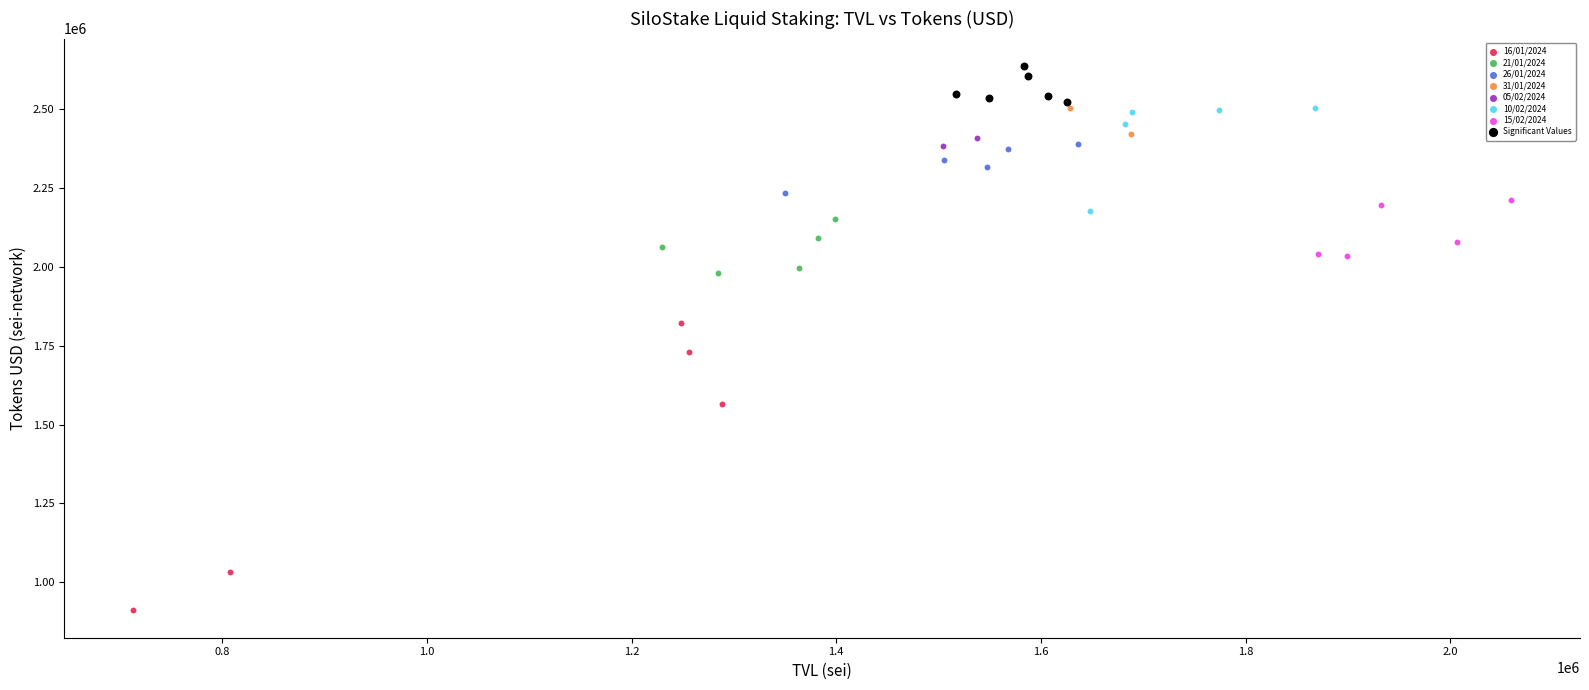

What are all the series names shown in the legend?

16/01/2024, 21/01/2024, 26/01/2024, 31/01/2024, 05/02/2024, 10/02/2024, 15/02/2024, Significant Values